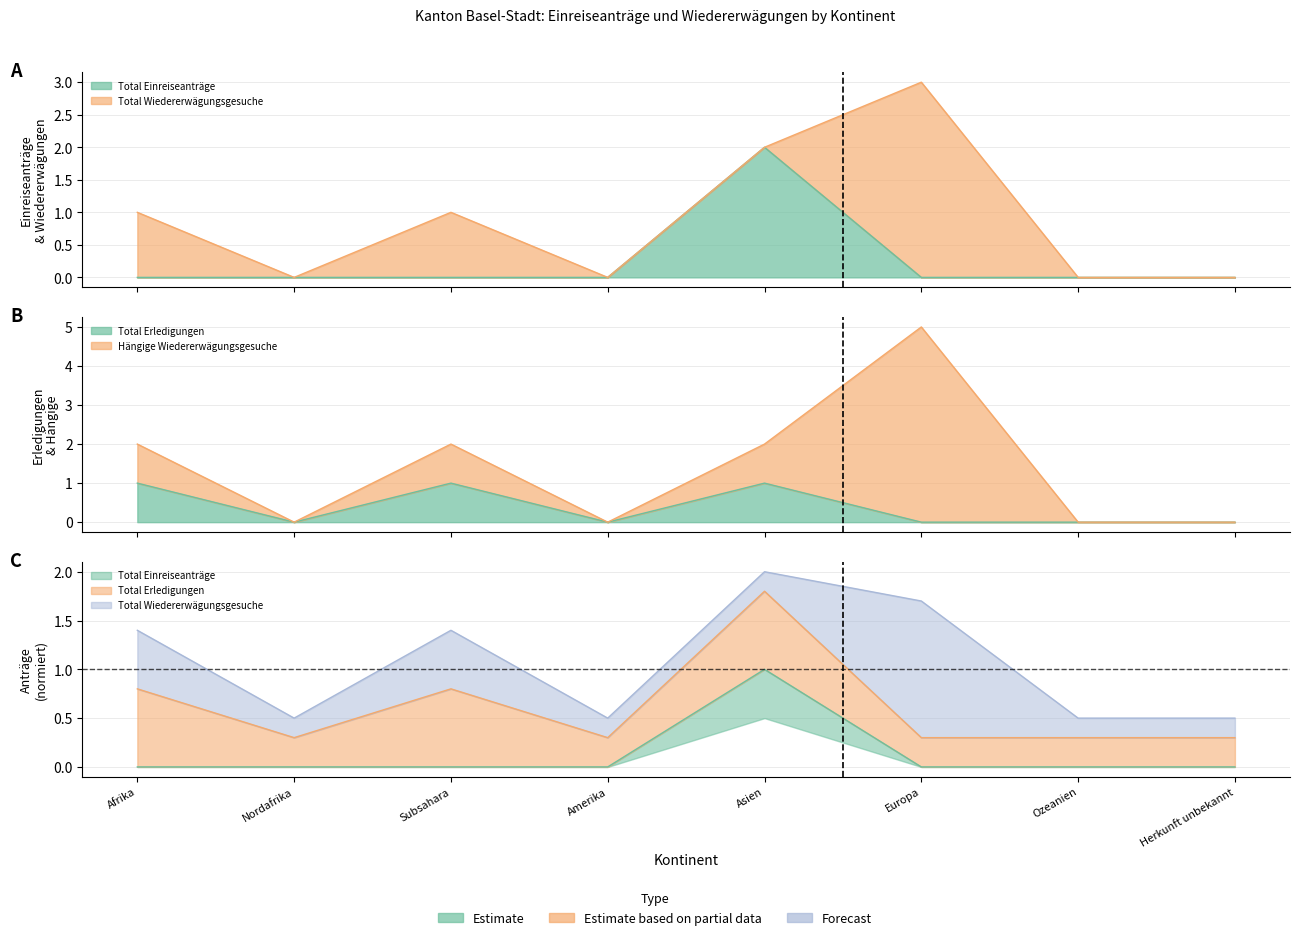

What is the average value of the Hängige Wiedererwägungsgesuche series?

1